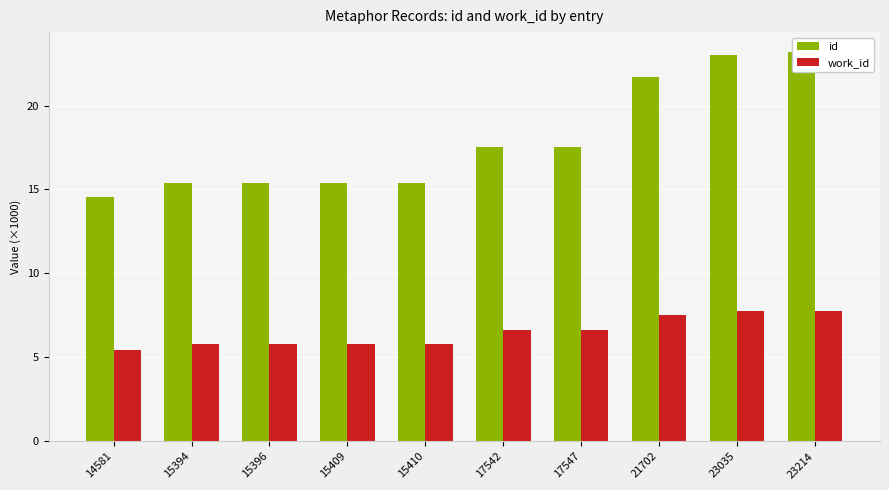

Is the value of id at 17542 greater than the value of work_id at 21702?

Yes